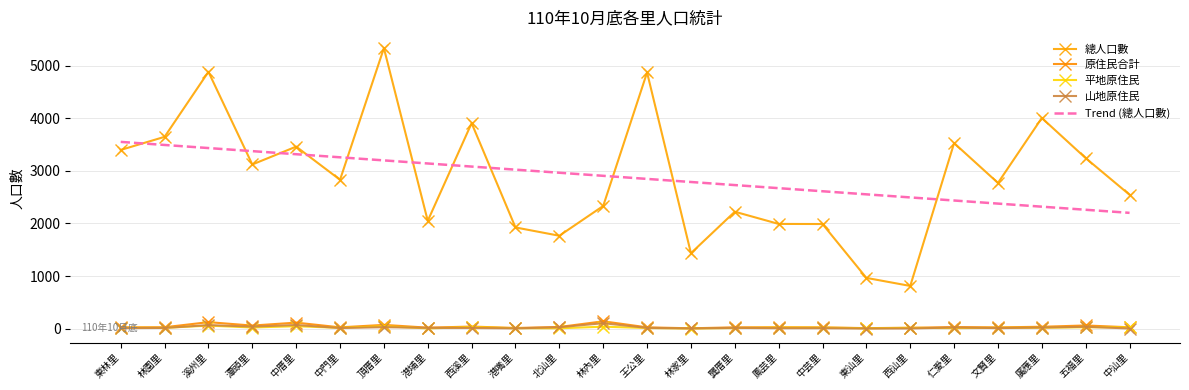

Which series has the largest total across all categories?

總人口數